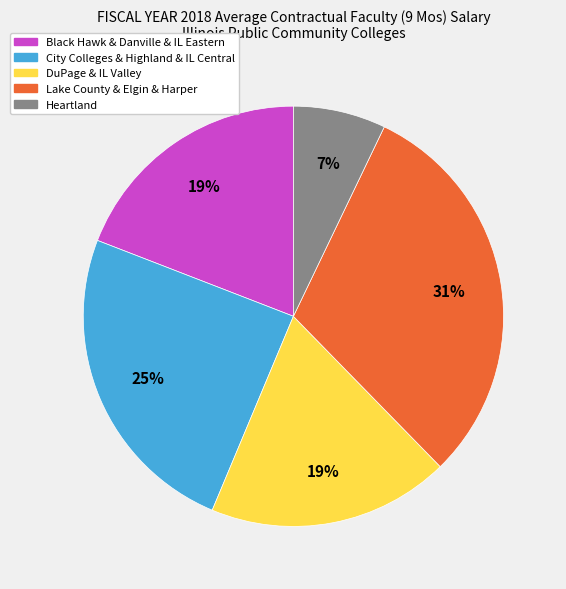

To the nearest percent, what is the average slice percentage?

20%